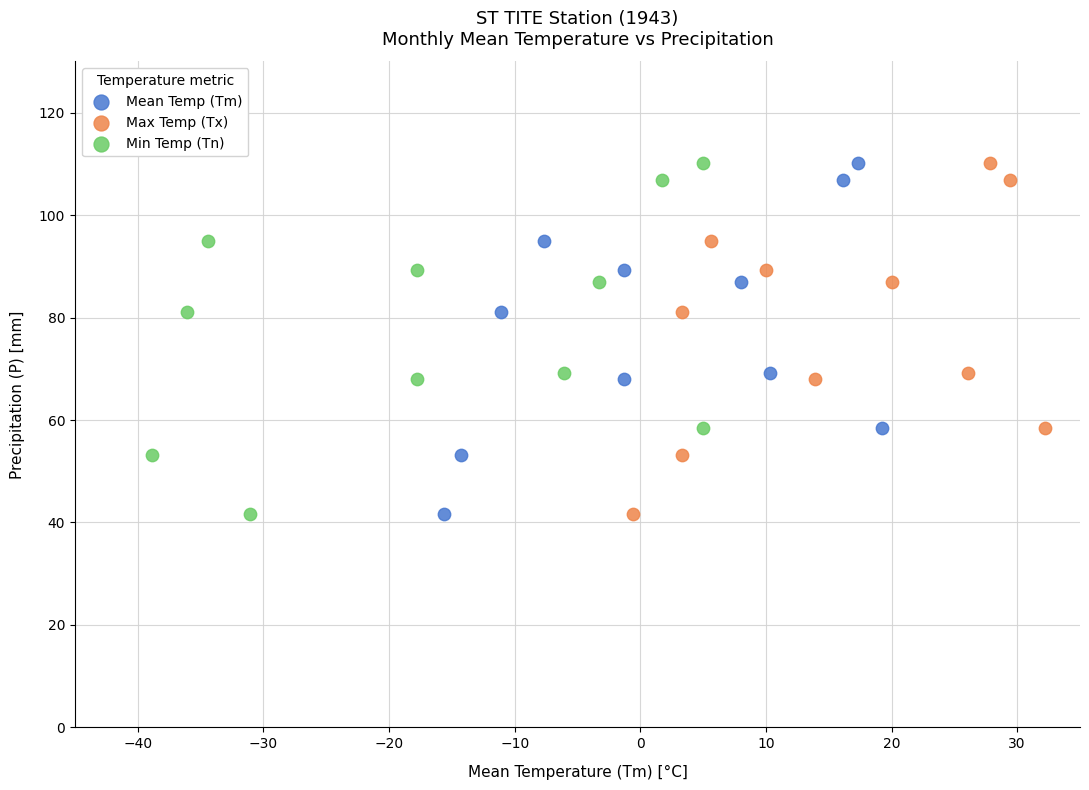

What are all the series names shown in the legend?

Mean Temp (Tm), Max Temp (Tx), Min Temp (Tn)